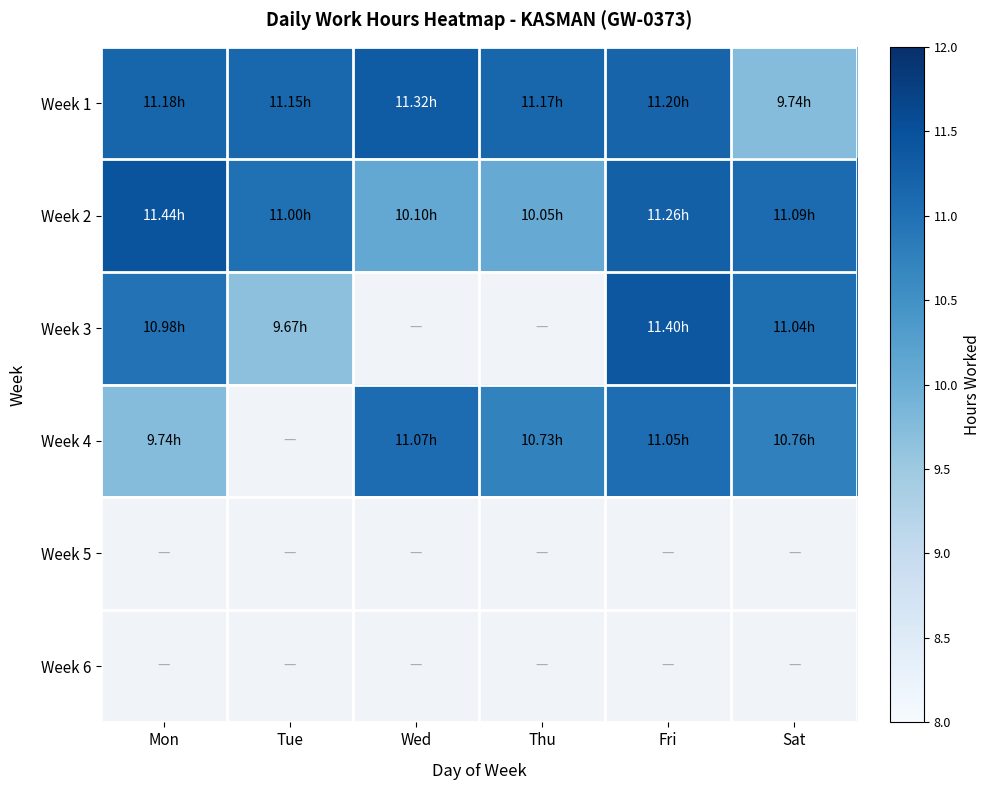

Where does the Week 4 series first go above 10?

Wed